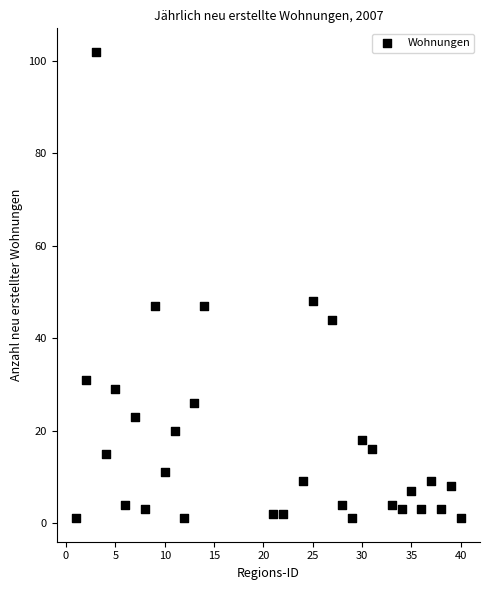

What is the range of X values (max minus min)?

39